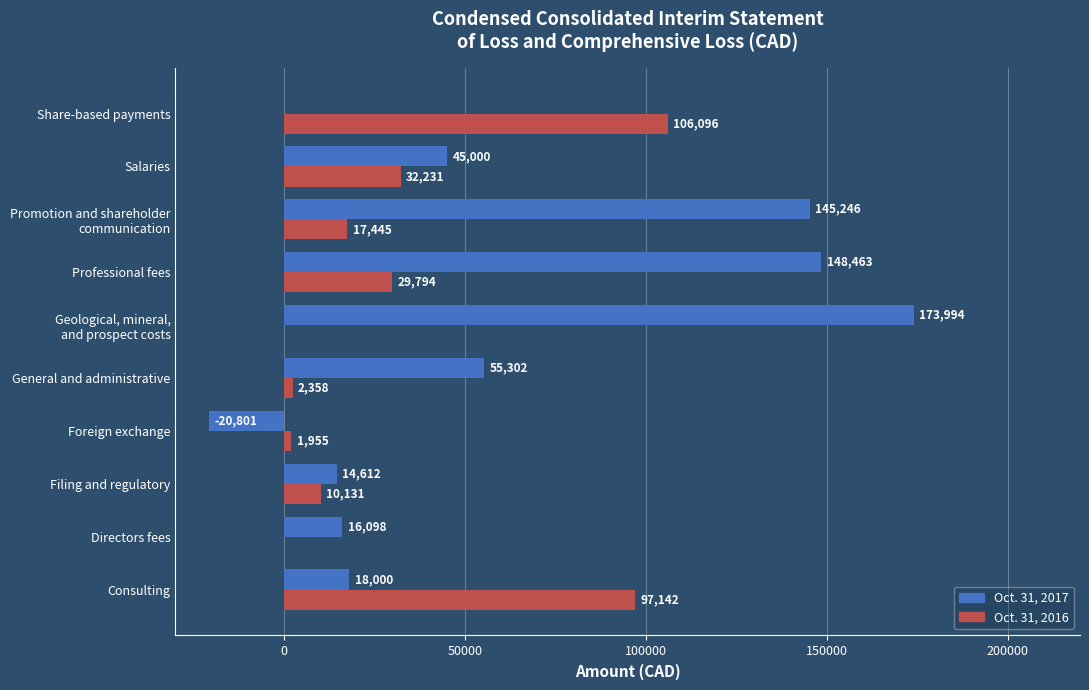

What are all the series names shown in the legend?

Oct. 31, 2017, Oct. 31, 2016